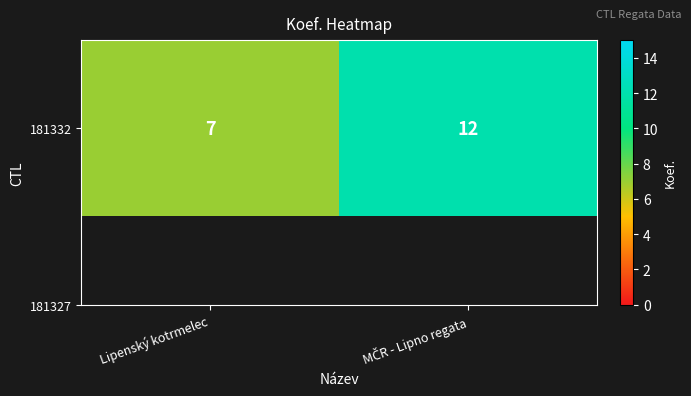

What is the average value?

10